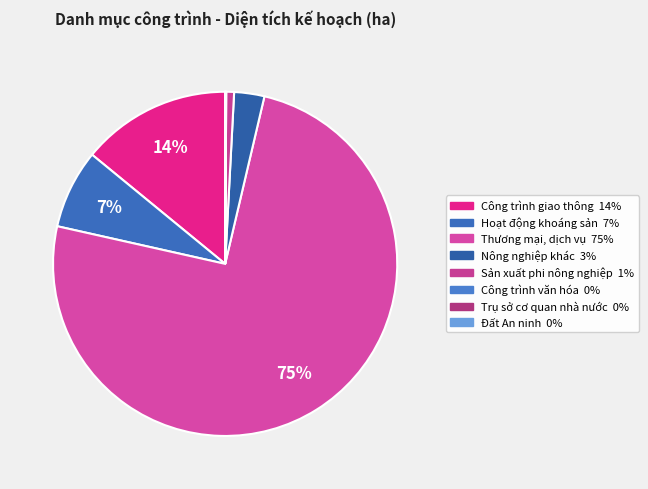

The Công trình văn hóa slice represents 0% of the pie. True or false?

True